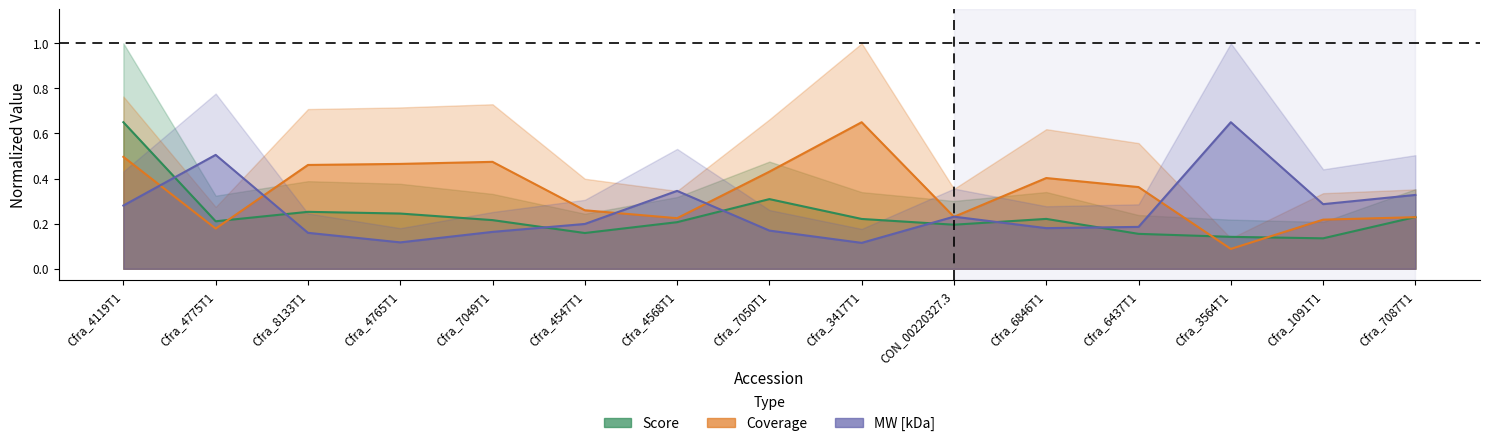

At how many categories does at least one series exceed 0?

15